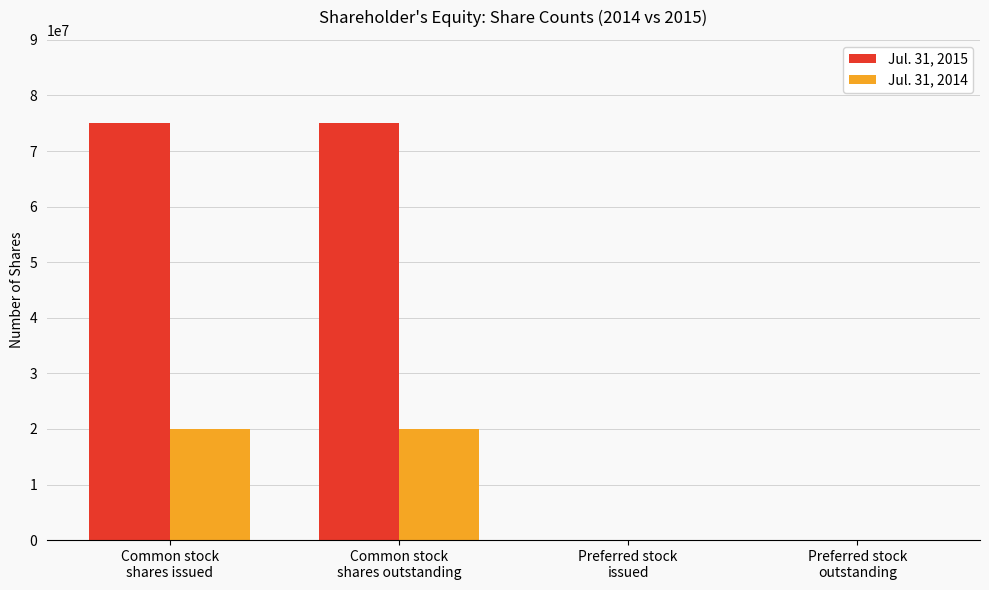

Which series has the largest total across all categories?

Jul. 31, 2015